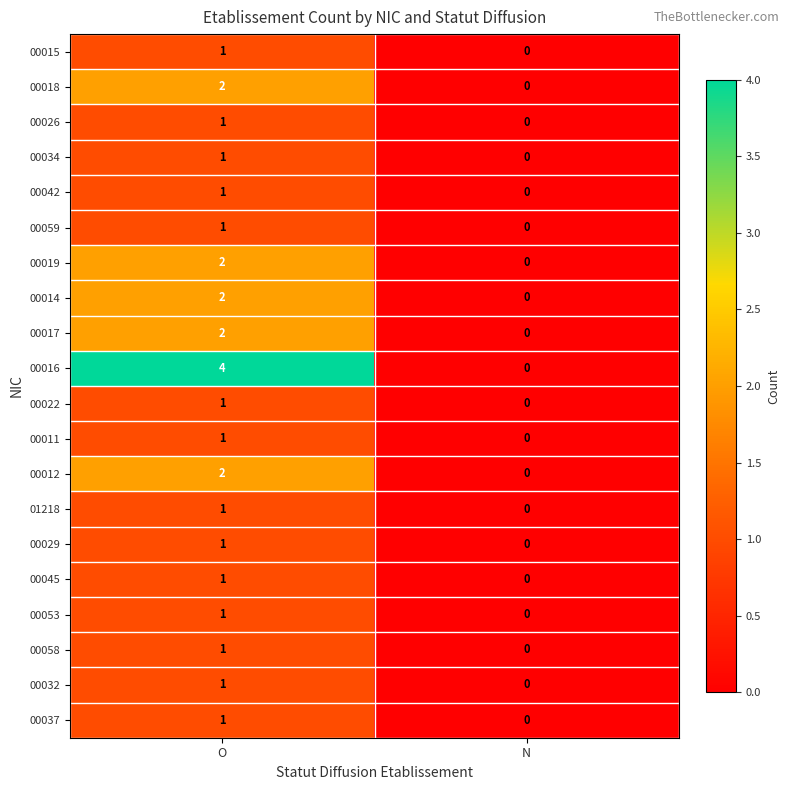

Which series changed the most between O and N?

00016